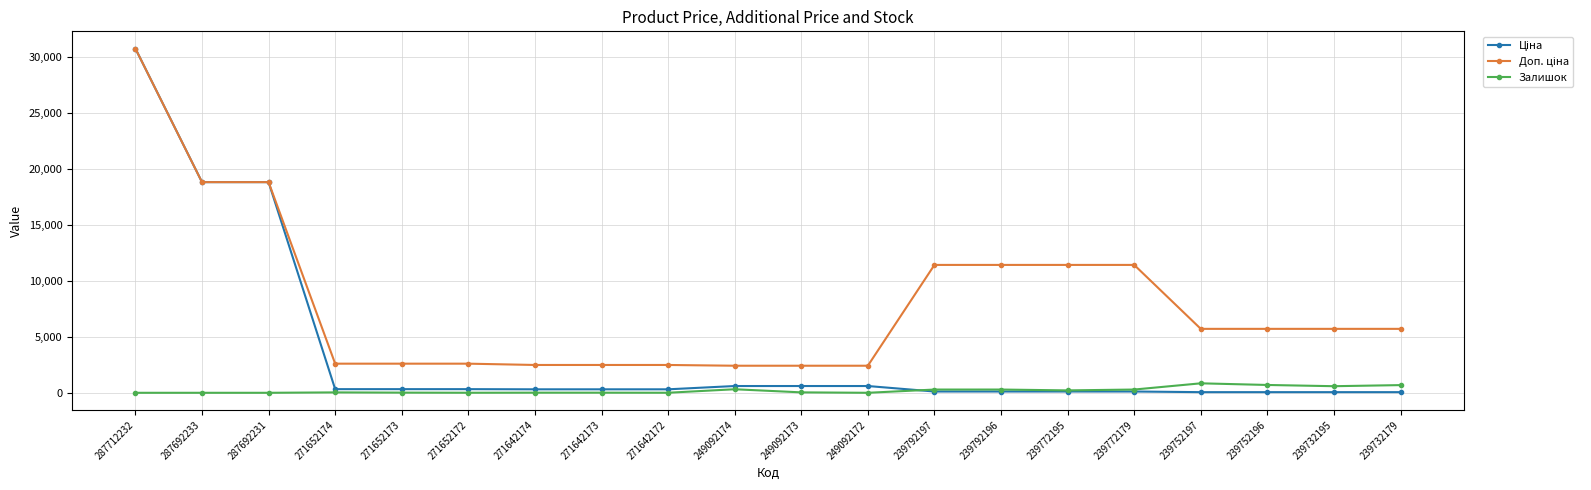

At which category does the chart reach its peak across all series?

287712232